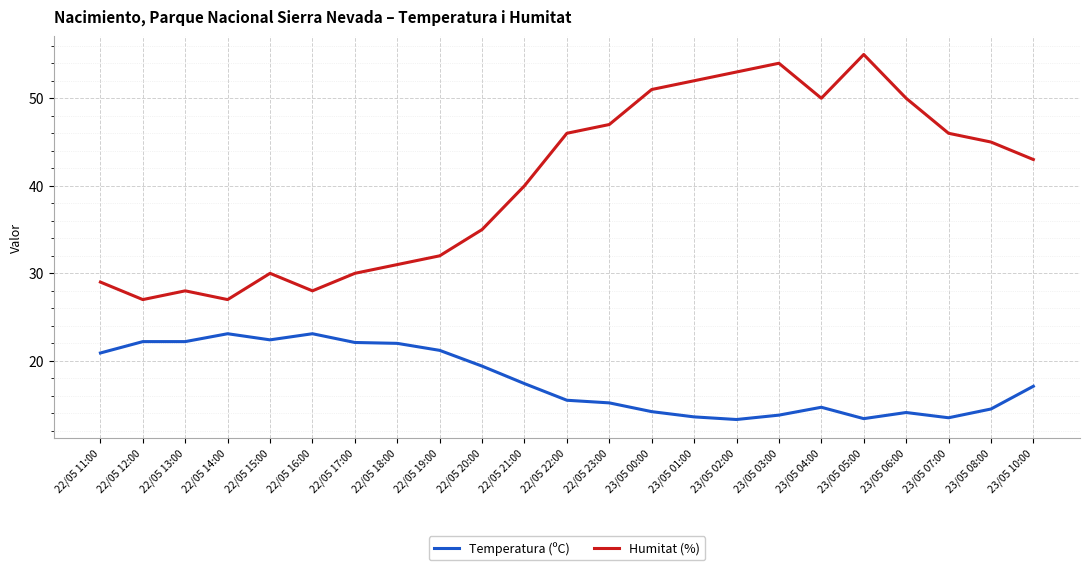

What is the total value across all series at 22/05 13:00?

50.2